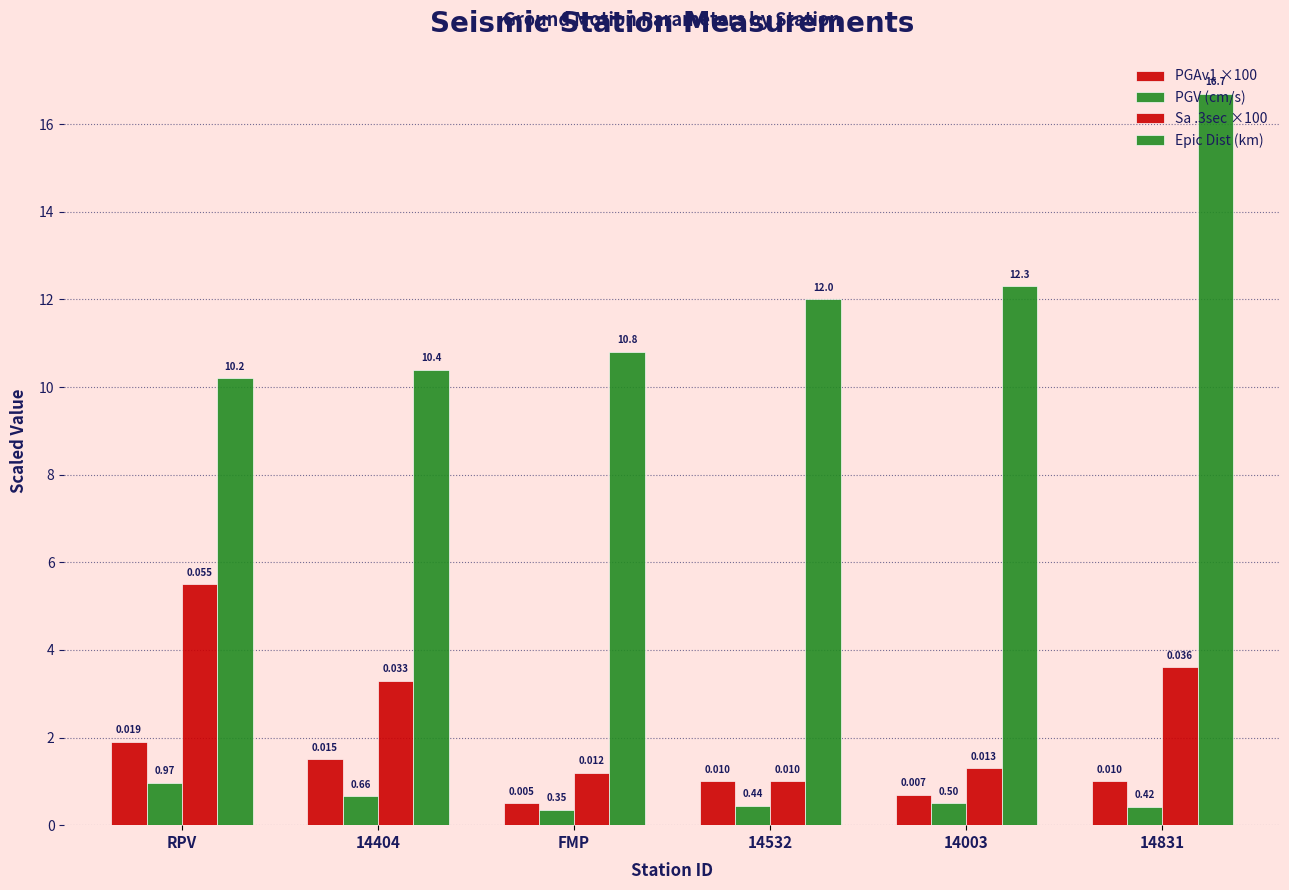

At how many categories does at least one series exceed 15?

1